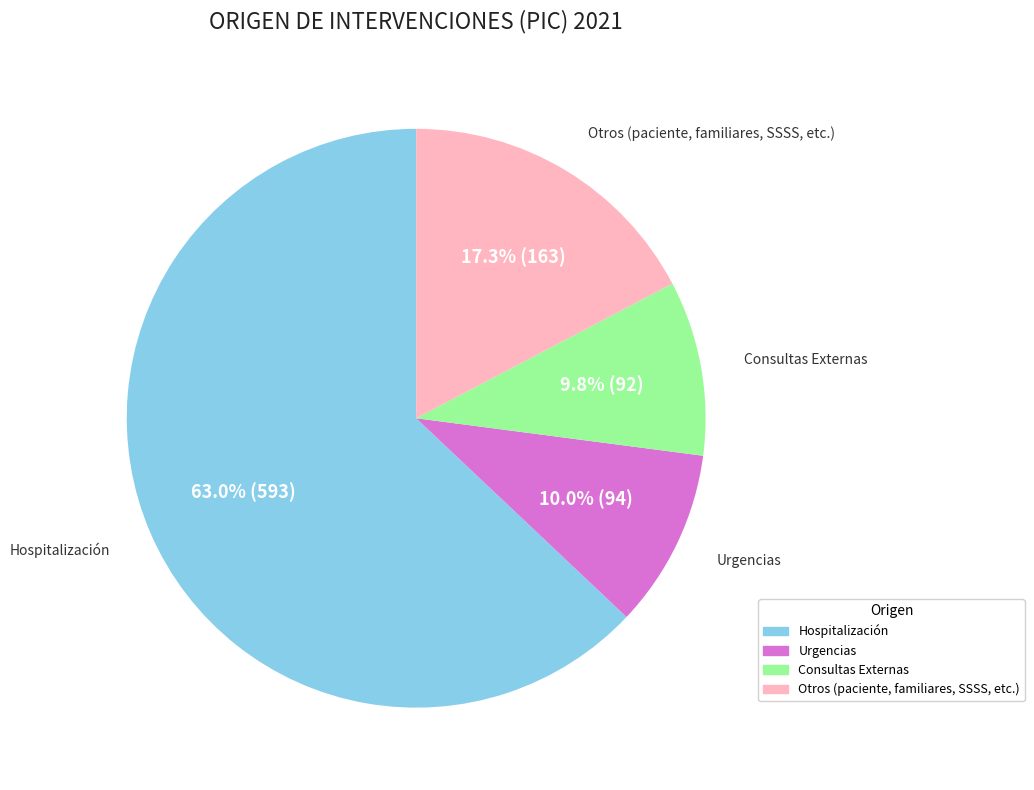

How many segments does this pie chart have?

4